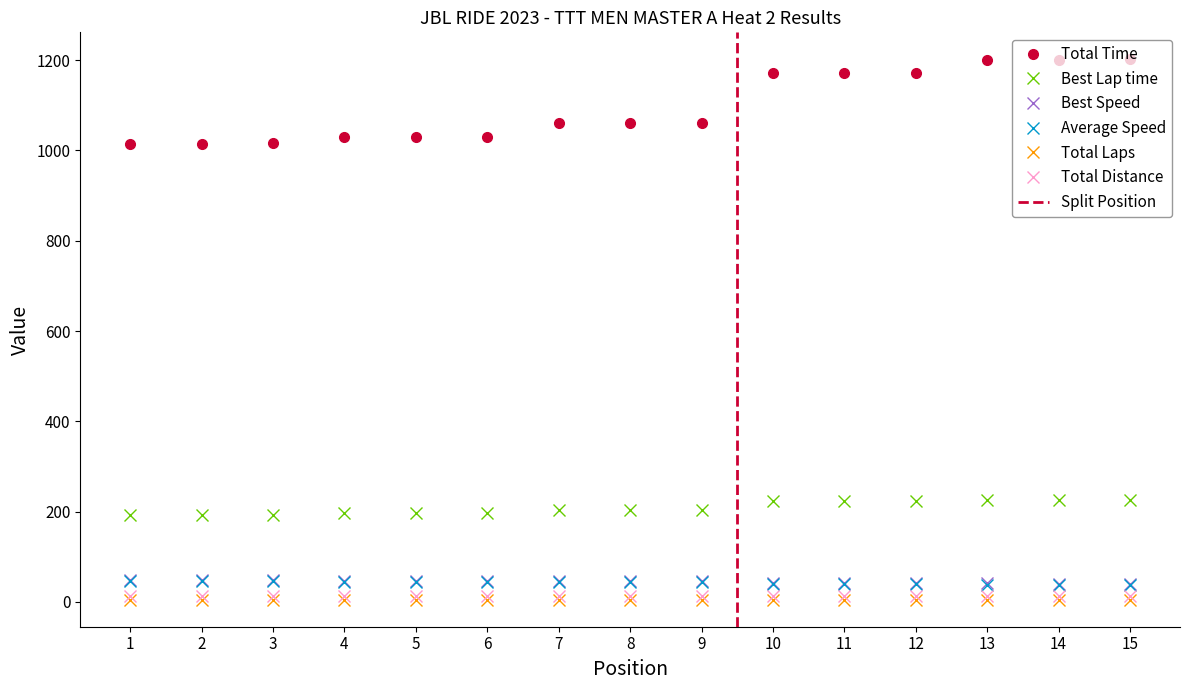

What is the lowest value of the Best Lap time series?

192.3